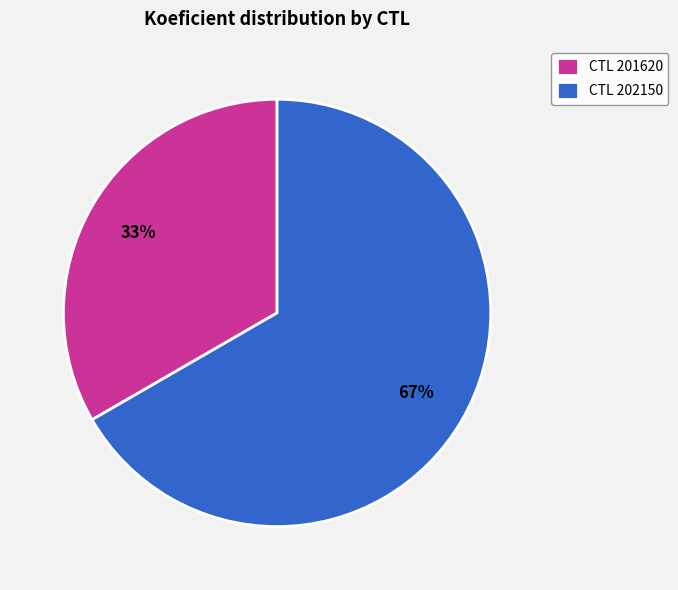

Rank the categories by value from lowest to highest.

CTL 201620, CTL 202150